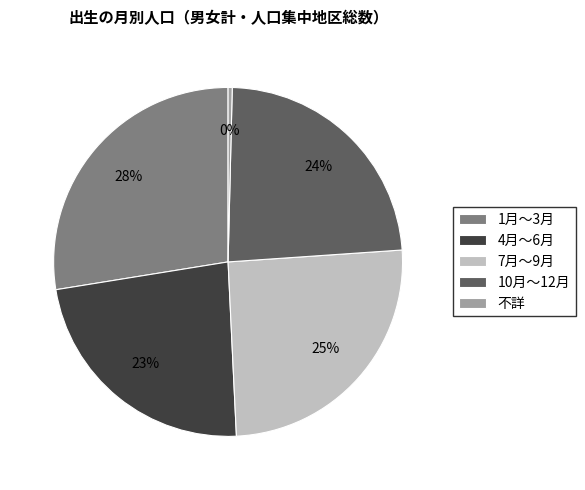

To the nearest percent, what percentage of the pie is 1月～3月?

28%